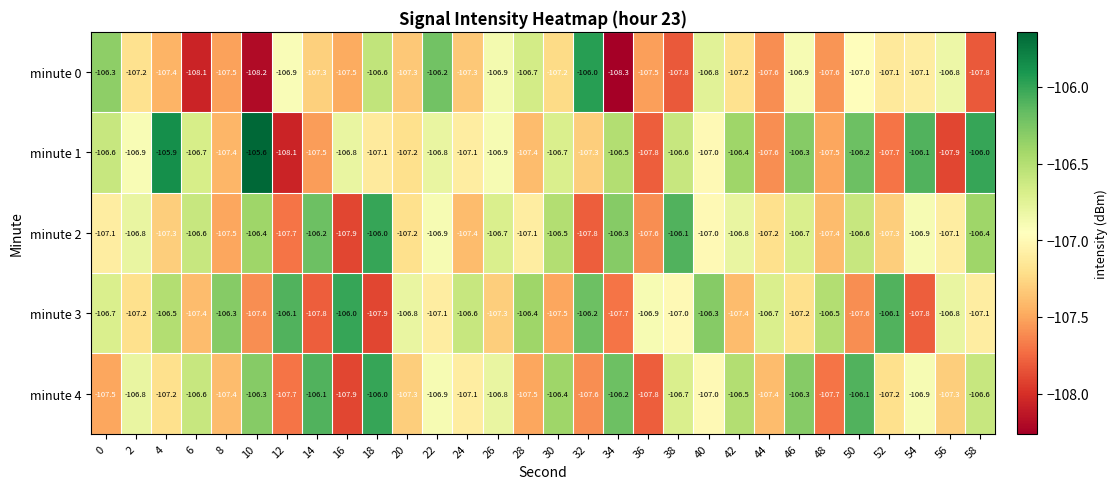

What is the total value across all series at 24?

-535.5